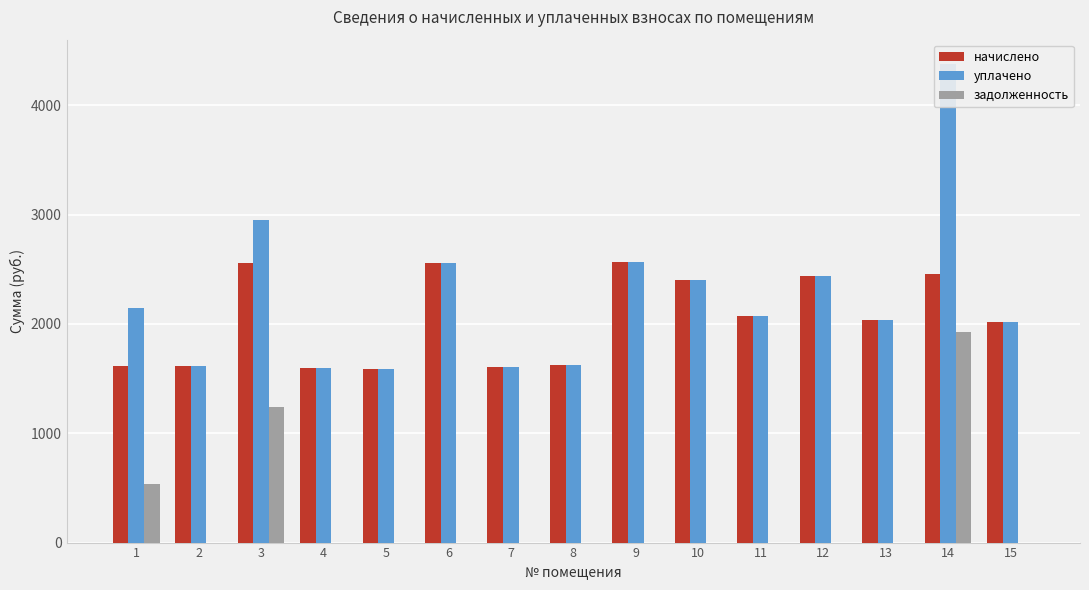

What is the value of the уплачено bar at the 1st from the left?

2148.3